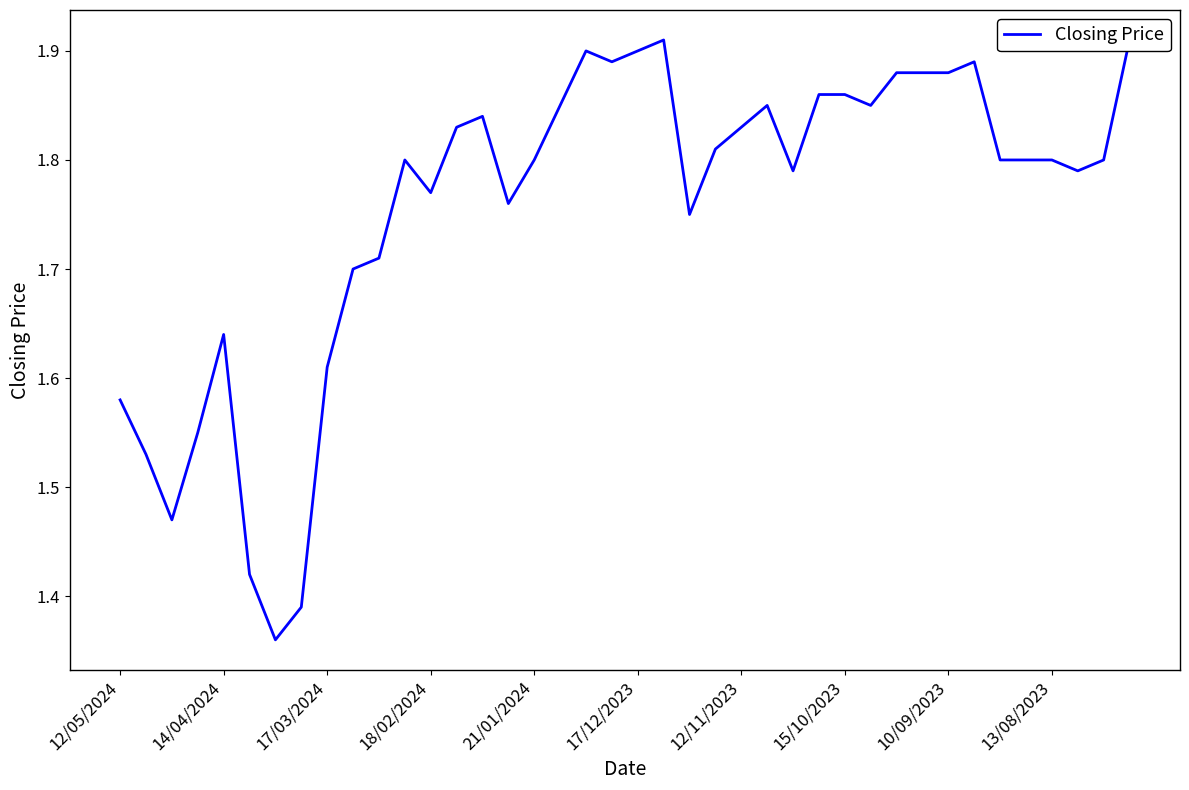

Is it true that the value at 21/01/2024 is 1.8?

True